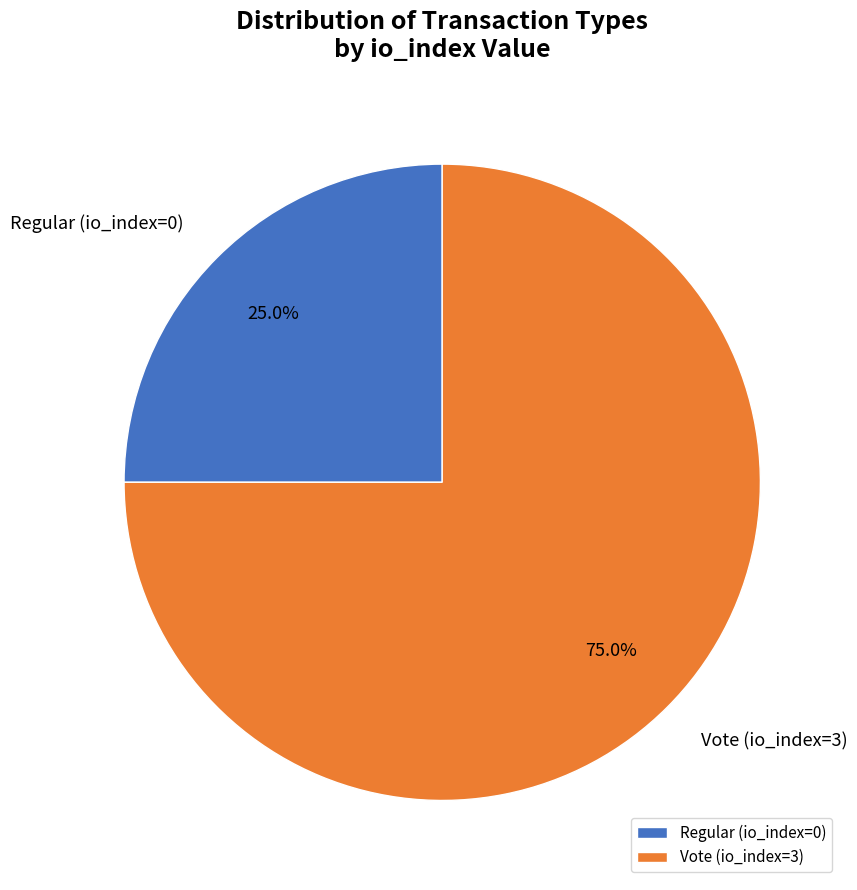

What percentage is the Vote (io_index=3) slice, to the nearest percent?

75%